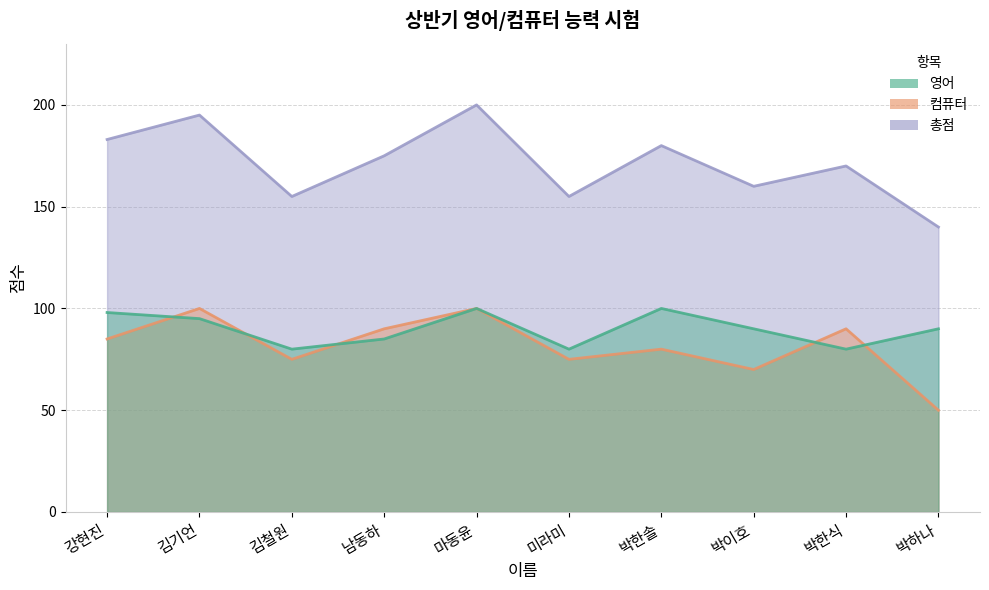

Is it true that 총점 equals 113 at 남동하?

False